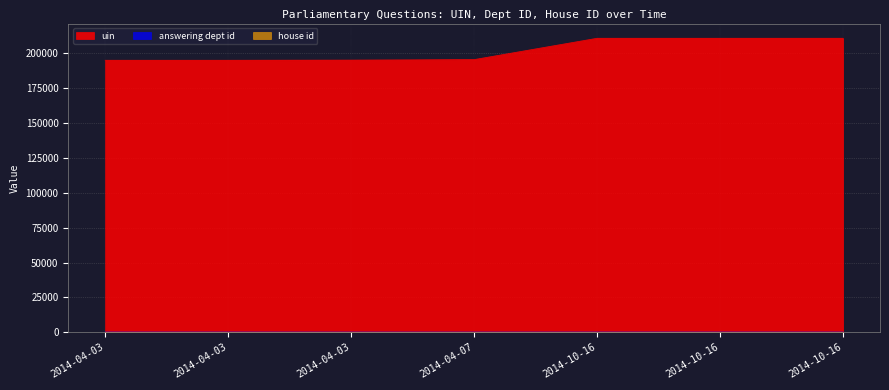

What is the value of the answering dept id point at the 4th from the left?

2